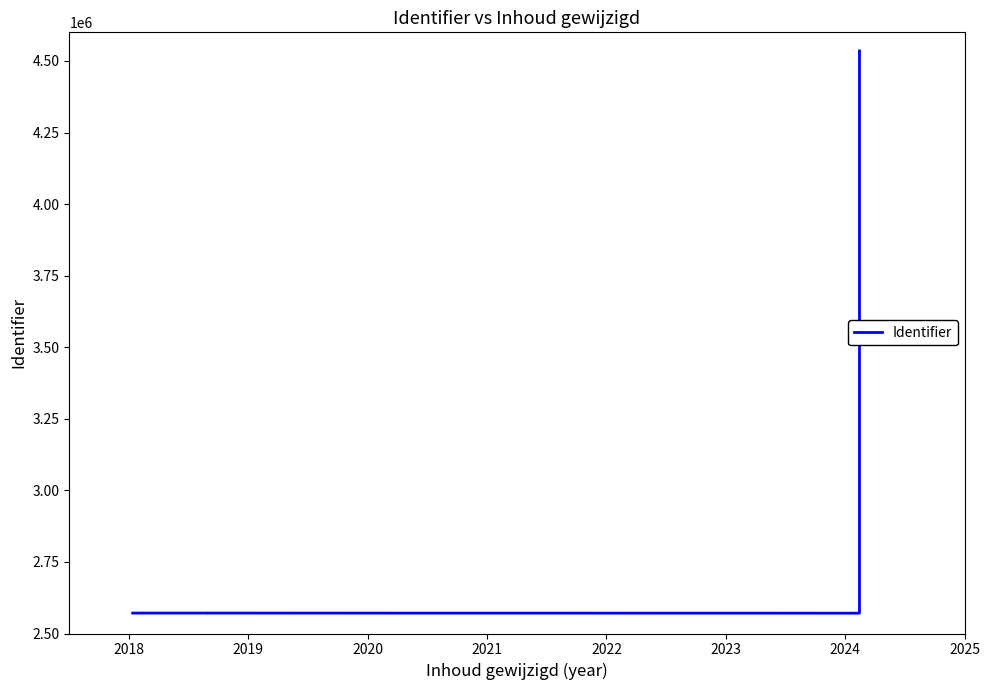

What is the change in value from 2019 to 2021?

-387